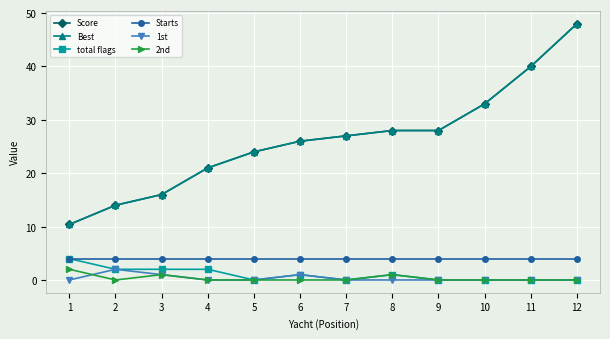

Is it true that Score equals 33.0 at 10?

True